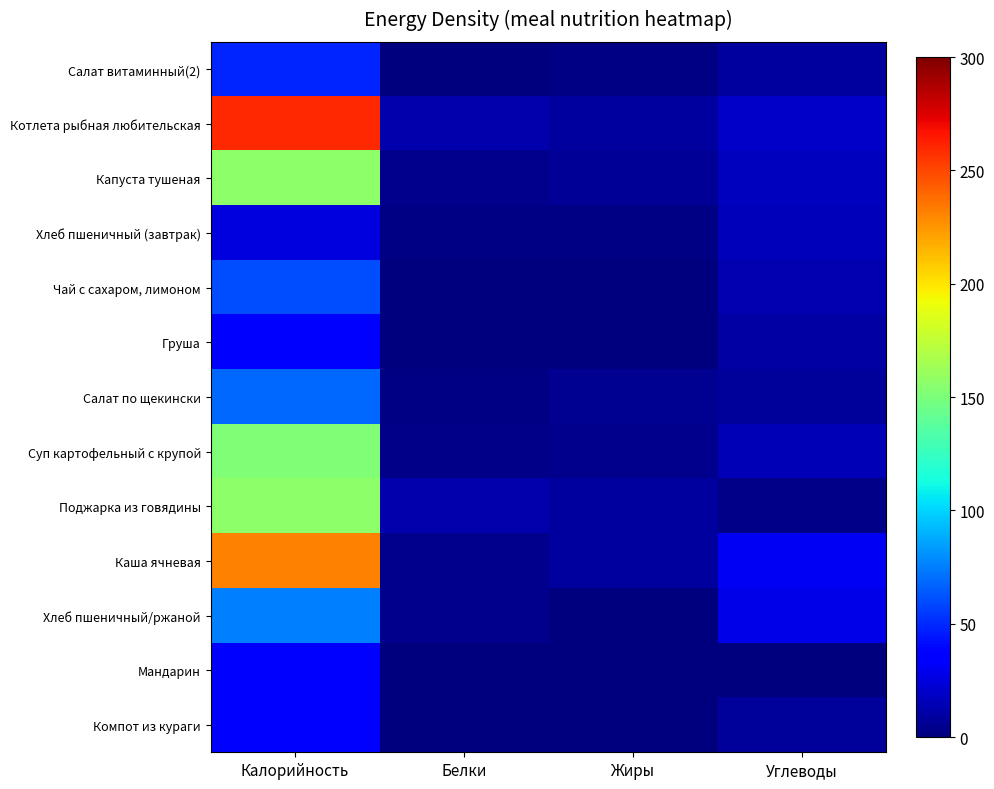

At which category is the sum across all series the highest?

Калорийность